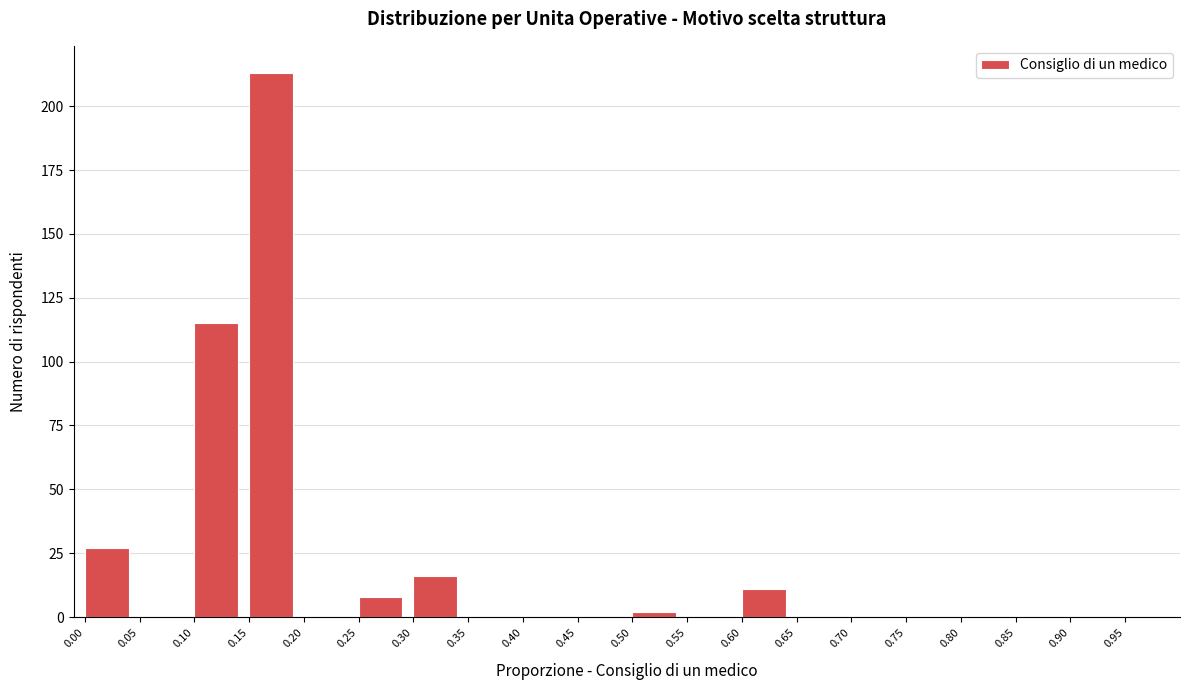

Reading left to right, transcribe all the data shown in this chart.

0.00=27	0.05=0	0.10=115	0.15=213	0.20=0	0.25=8	0.30=16	0.35=0	0.40=0	0.45=0	0.50=2	0.55=0	0.60=11	0.65=0	0.70=0	0.75=0	0.80=0	0.85=0	0.90=0	0.95=0